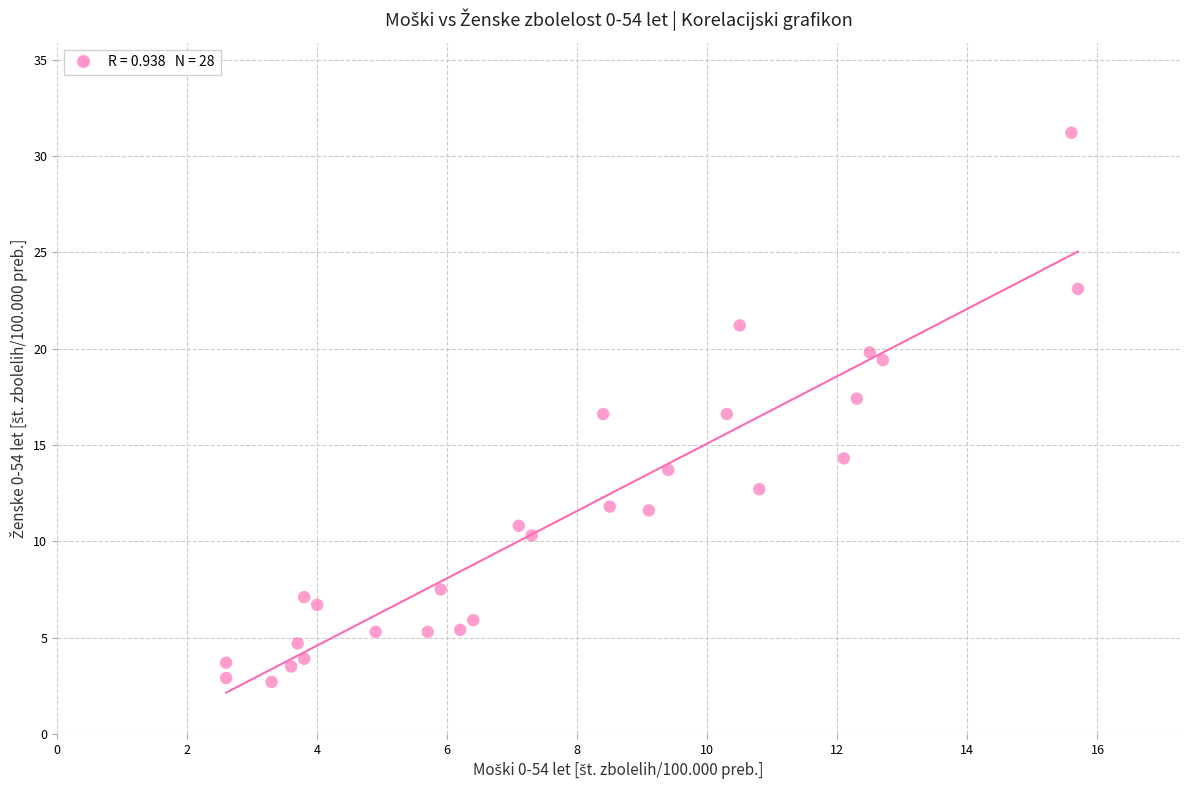

What is the range of Y values (max minus min)?

28.5